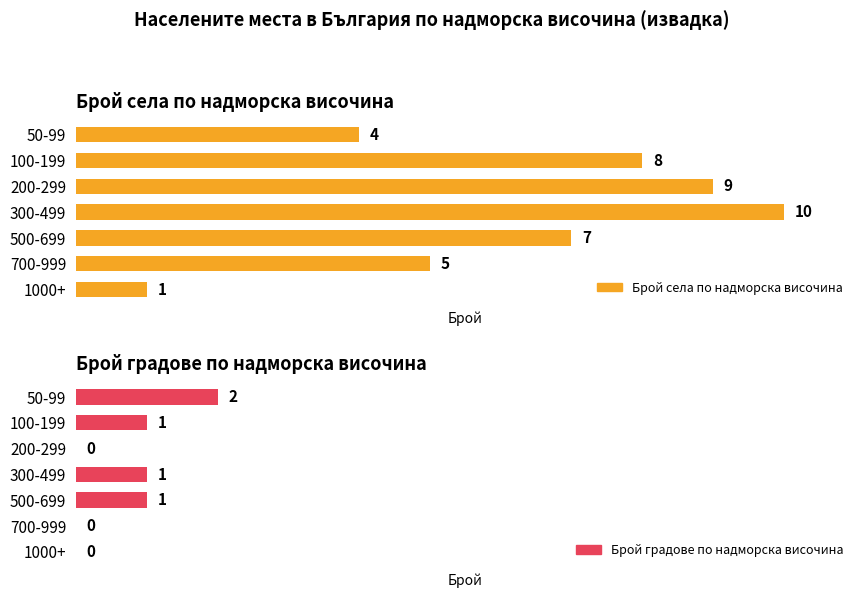

List the series in order of their peak value, lowest first.

Брой градове по надморска височина, Брой села по надморска височина